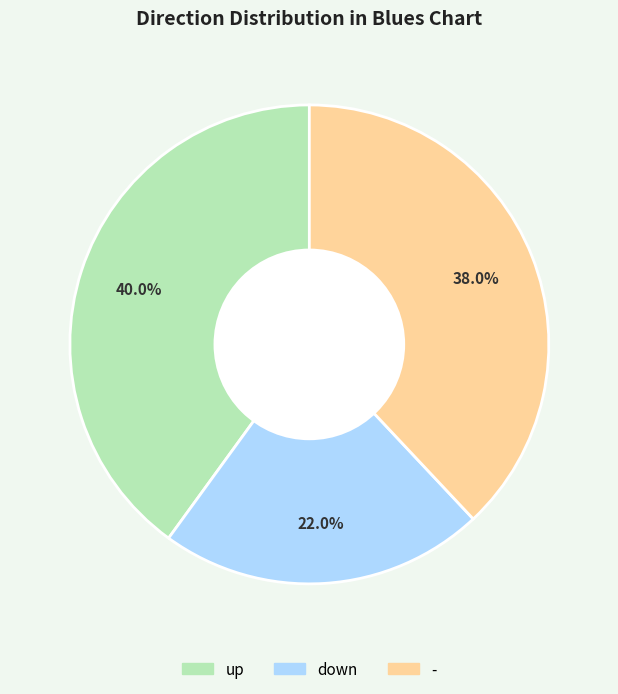

Is there a majority slice in this chart?

No